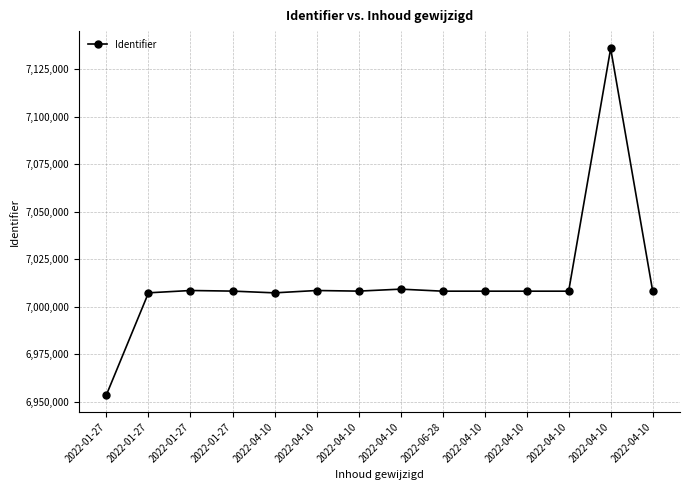

Rank the categories by value from highest to lowest.

2022-04-10, 2022-04-10, 2022-01-27, 2022-04-10, 2022-01-27, 2022-04-10, 2022-06-28, 2022-04-10, 2022-04-10, 2022-04-10, 2022-04-10, 2022-01-27, 2022-04-10, 2022-01-27